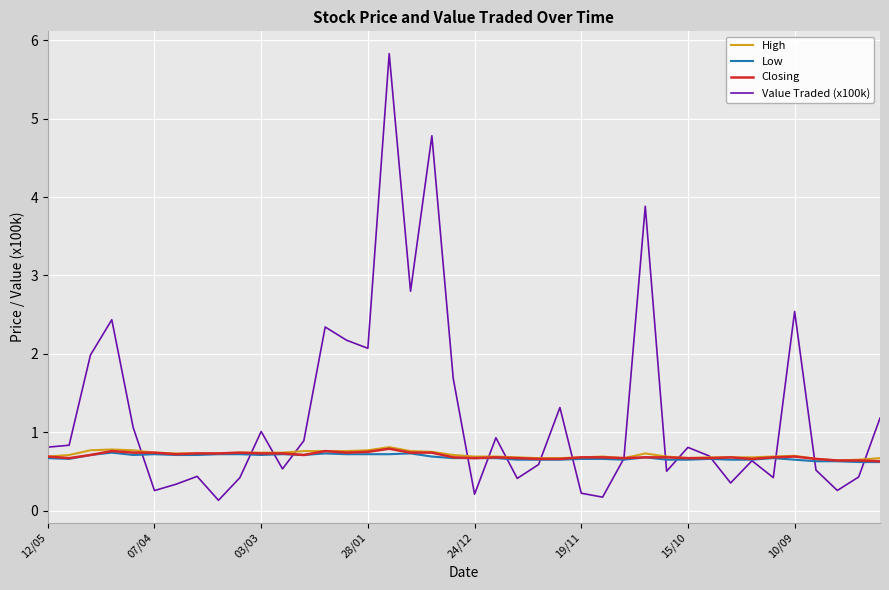

Which series has the largest range (max minus min)?

Value Traded (x100k)